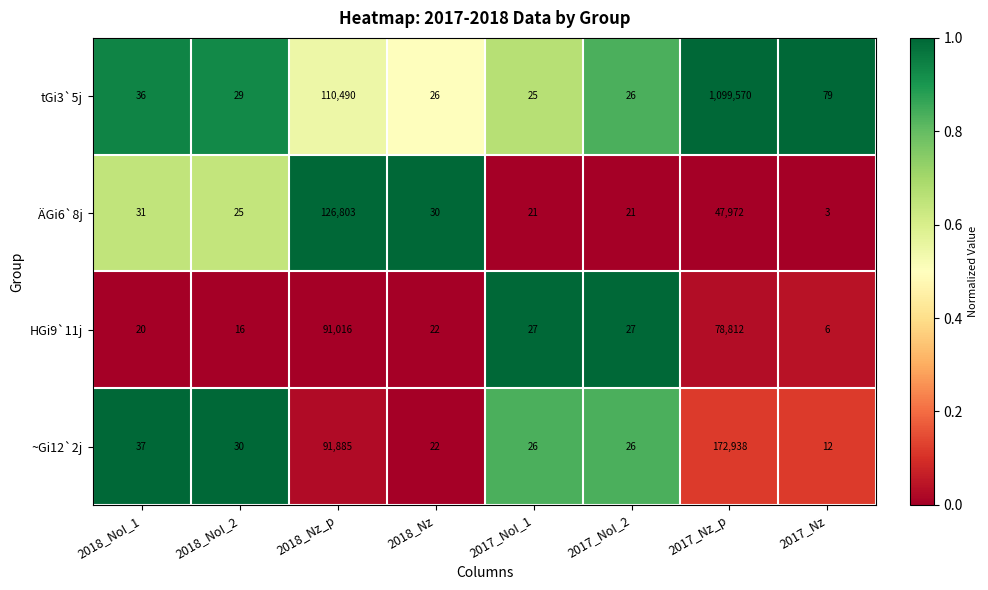

Which series has the largest total across all categories?

tGi3`5j